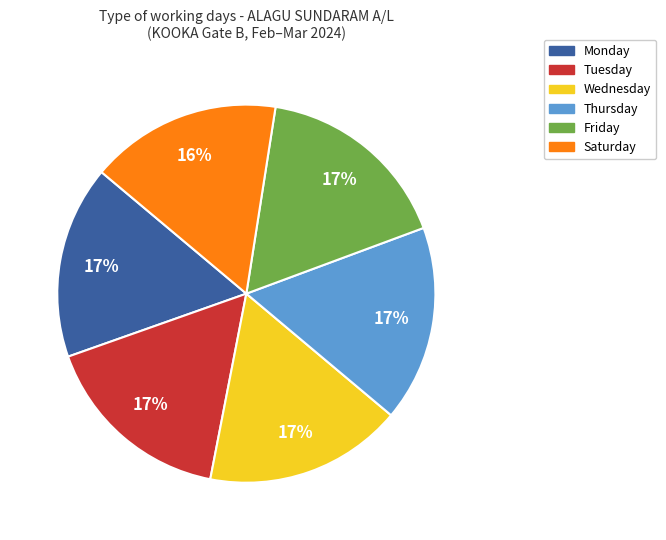

Does any single category account for the majority?

No